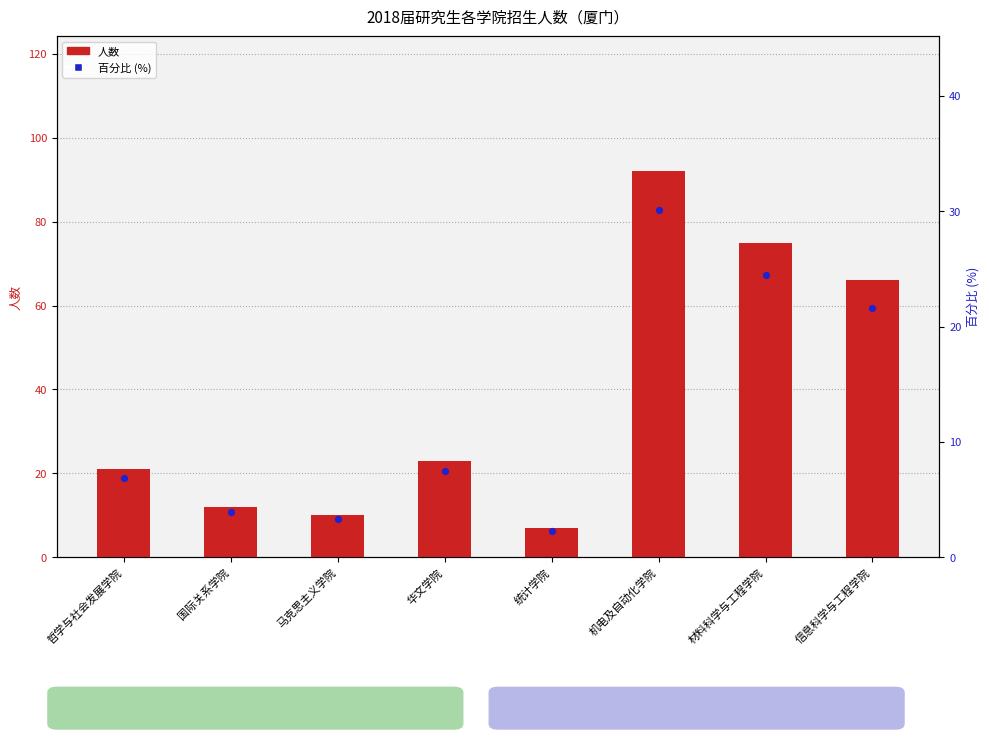

At how many categories does at least one series exceed 49?

3